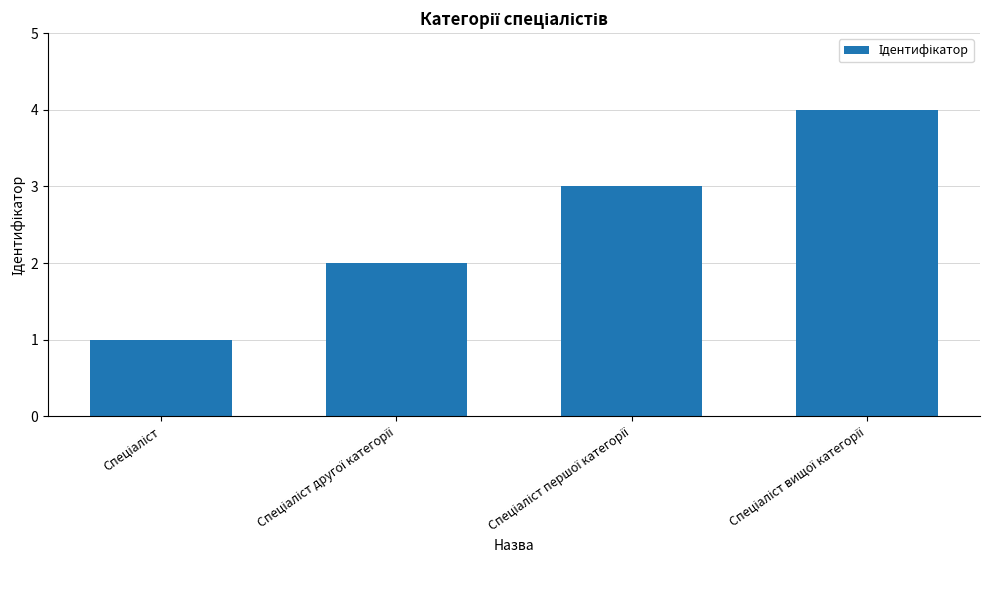

What is the greatest value displayed?

4